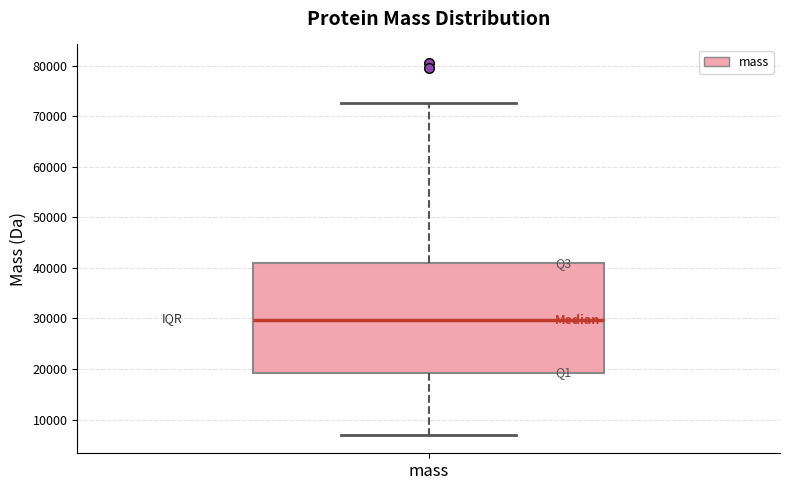

Where does the lower whisker of the box for mass end on the y-axis? The values are not printed on the chart, so give them approximately, as read against the axis.

7000